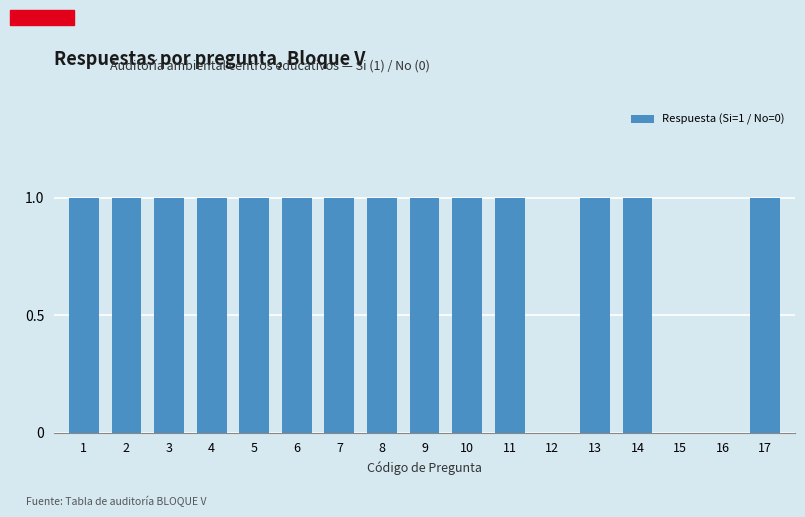

Reading left to right, list all the values displayed in this chart.

1=1	2=1	3=1	4=1	5=1	6=1	7=1	8=1	9=1	10=1	11=1	12=0	13=1	14=1	15=0	16=0	17=1